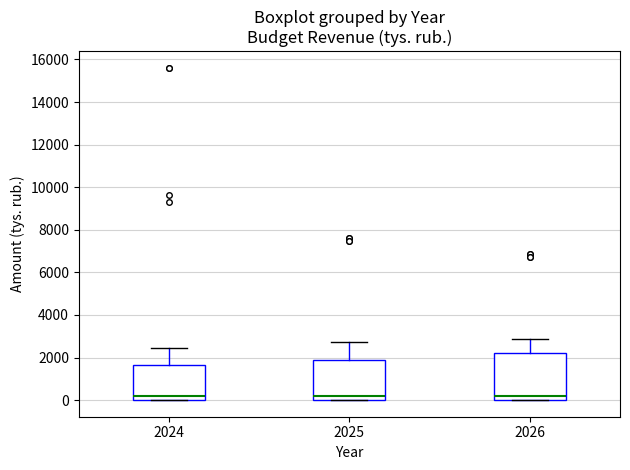

Which box is the tallest, from its lower edge to its upper edge?

2026